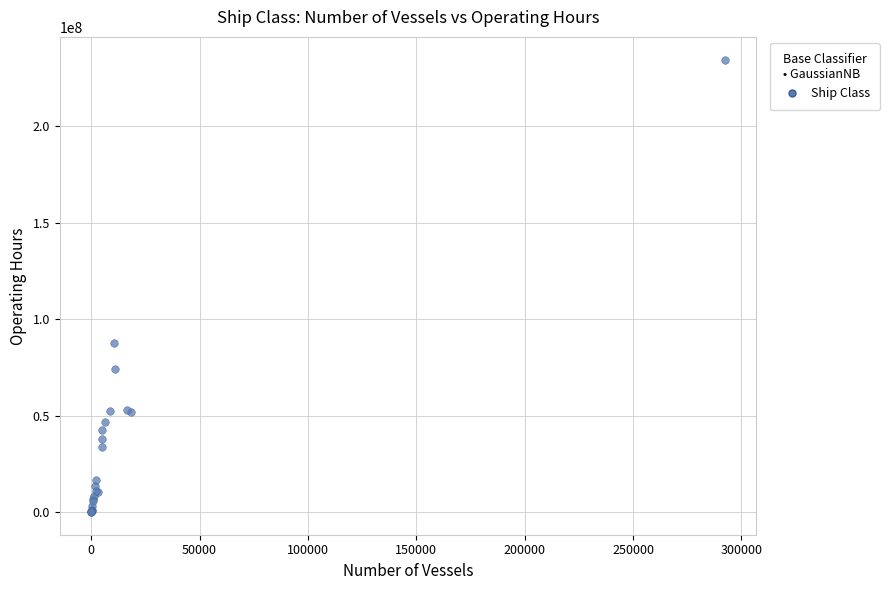

What Y value in the scatter plot is closest to 117390933?

87713040